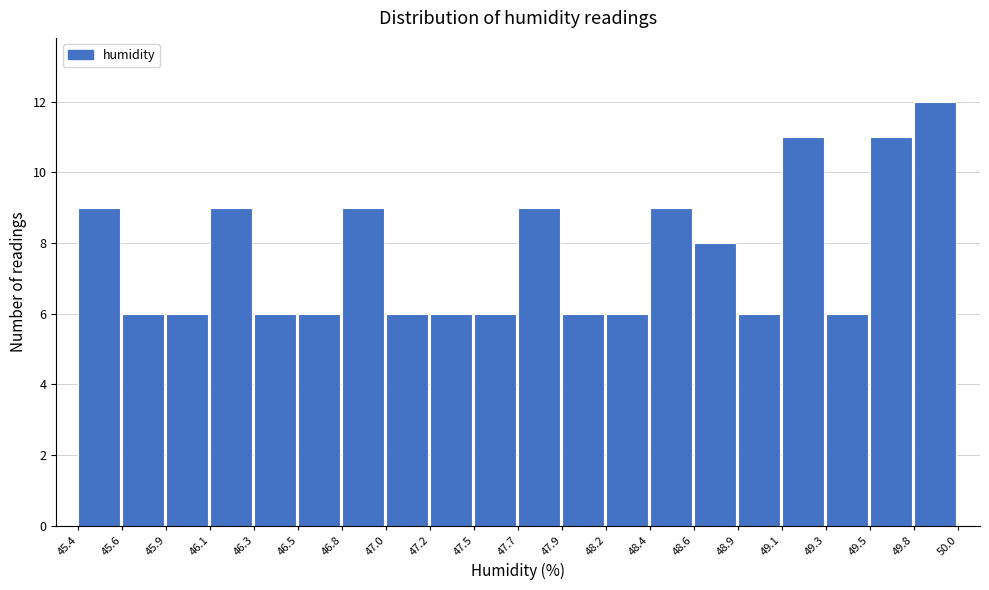

Reading left to right, extract all data points from this chart.

9	6	6	9	6	6	9	6	6	6	9	6	6	9	8	6	11	6	11	12